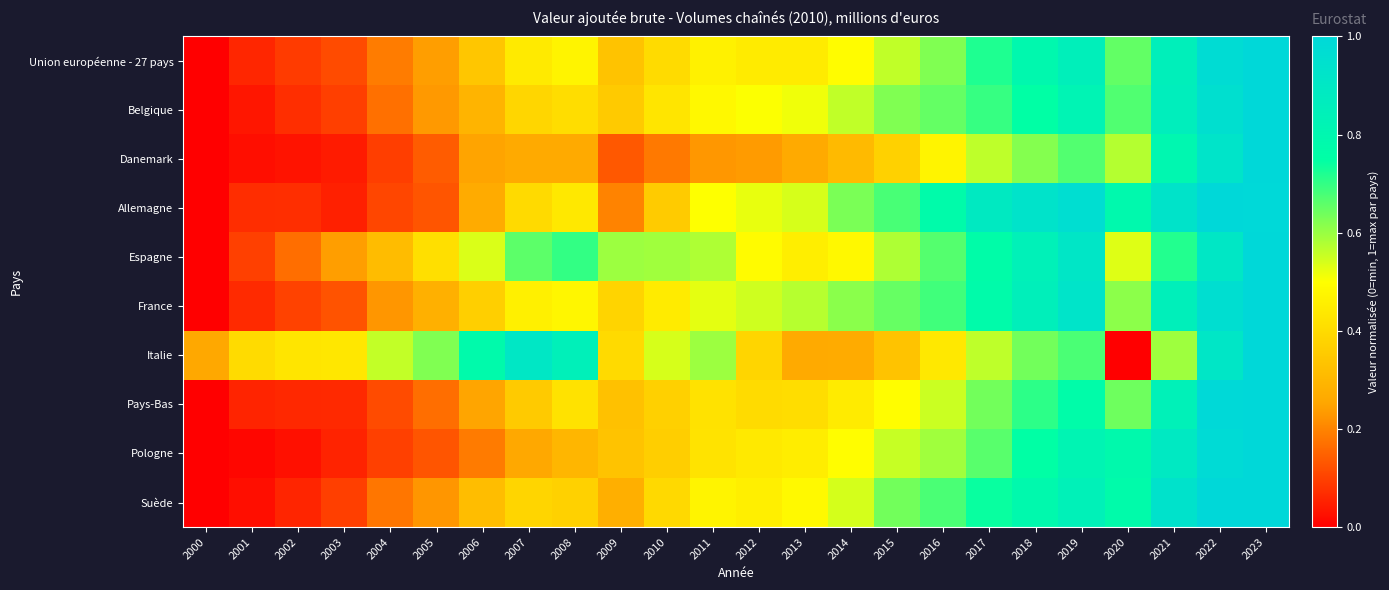

List the series in order of their peak value, lowest first.

Danemark, Belgique, Suède, Italie, Pays-Bas, Pologne, Espagne, France, Allemagne, Union européenne - 27 pays